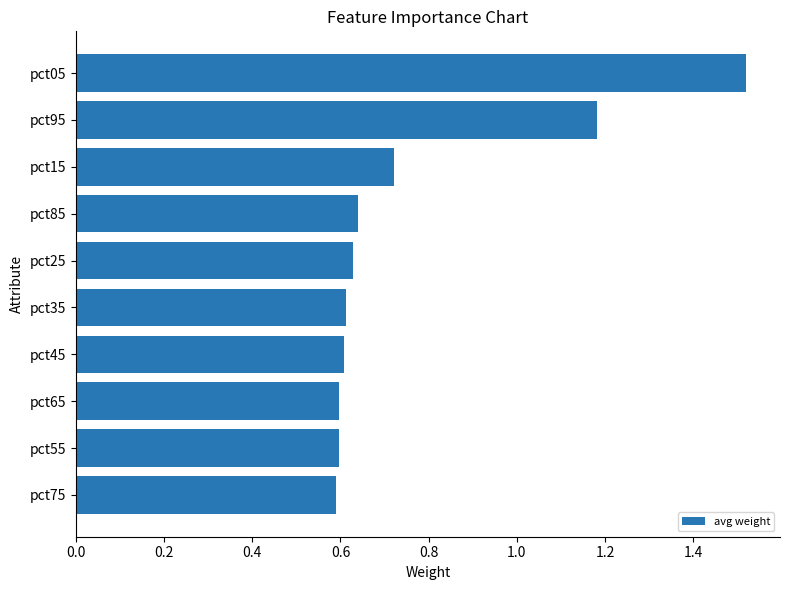

At which category does the chart reach its peak across all series?

pct05